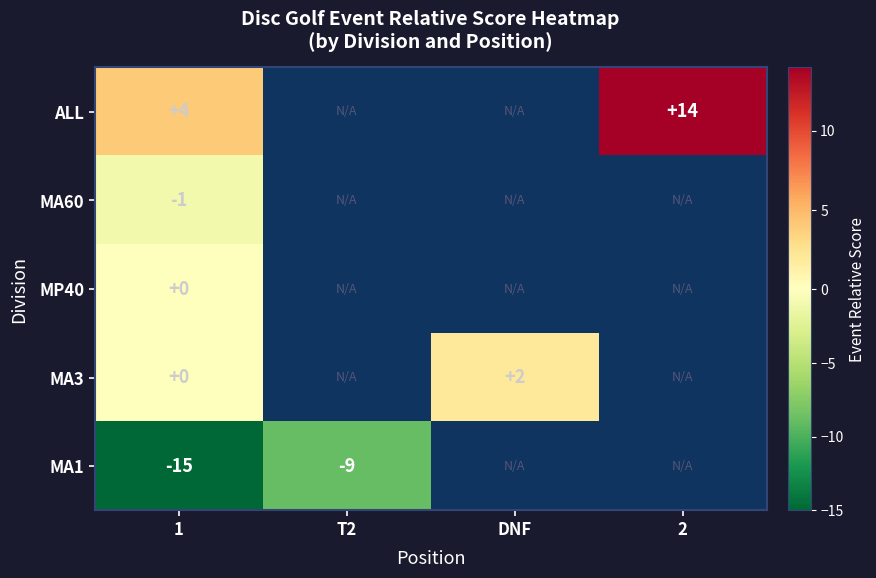

True or false: MA3 has a value of 2 at DNF.

True